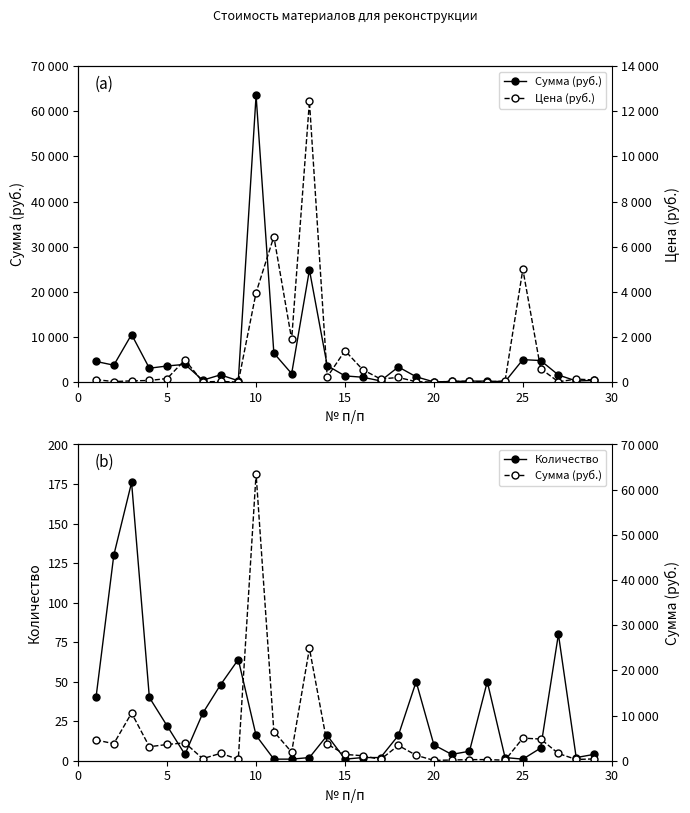

What is the maximum value for Количество?

176